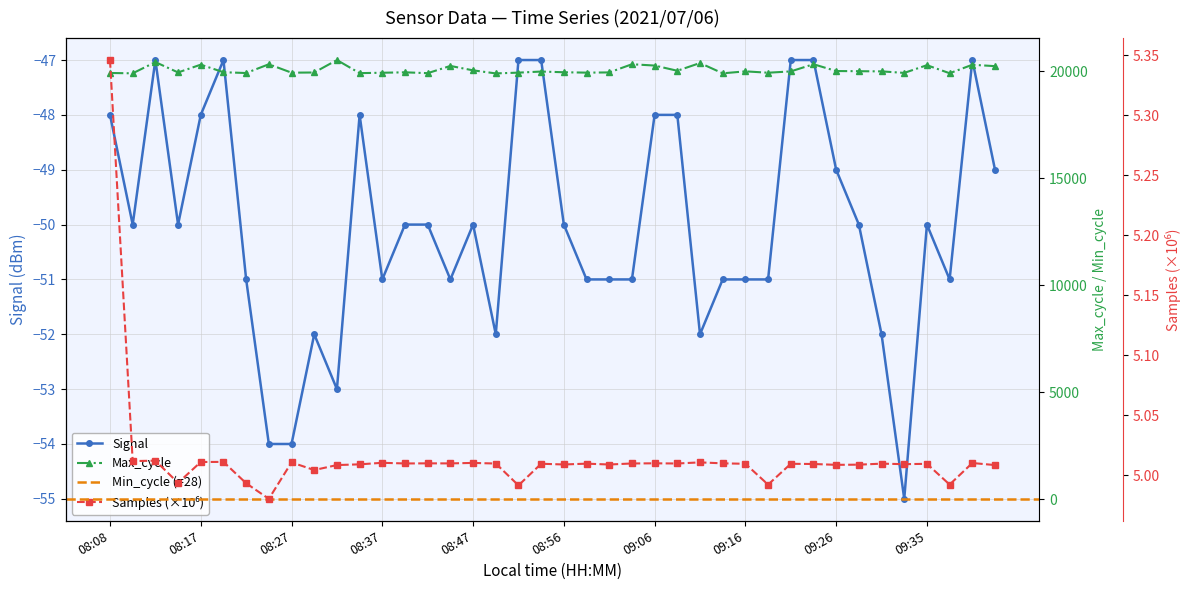

What is the difference between the maximum and second lowest values in the Signal series?

7